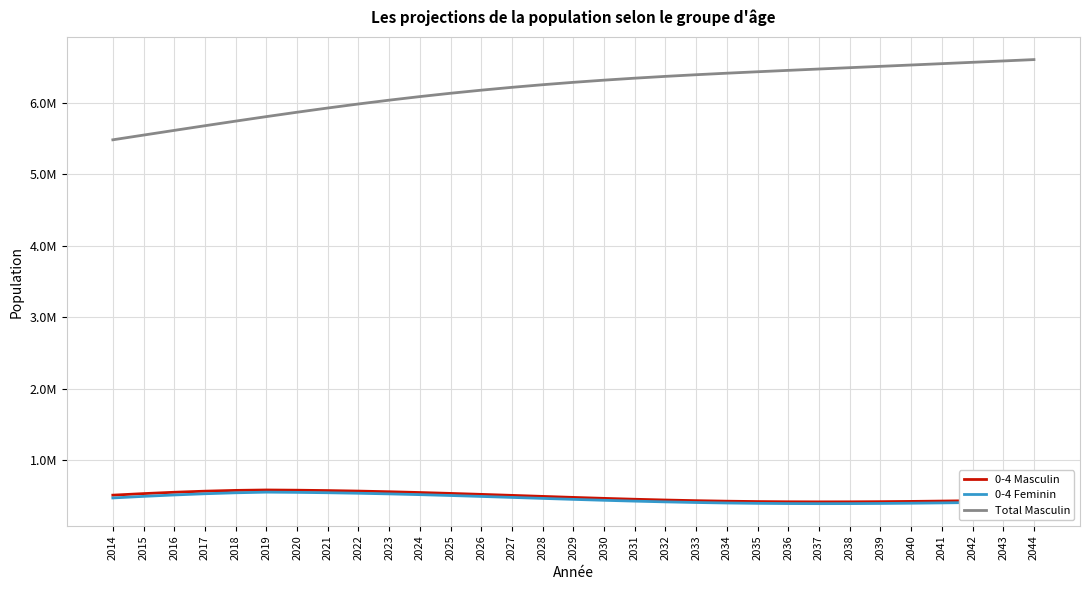

The 0-4 Feminin series shows 403679 at 2042. True or false?

True